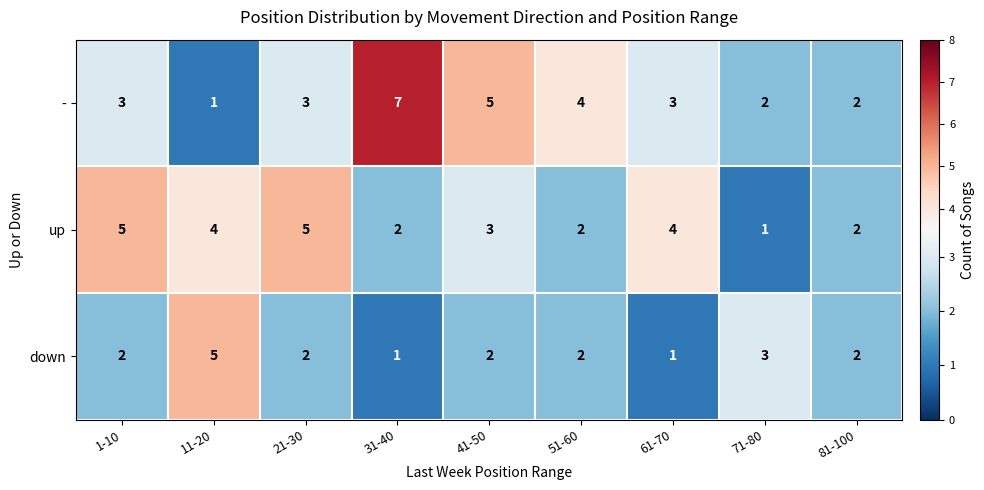

Between 21-30 and 31-40, which series saw the biggest shift?

-